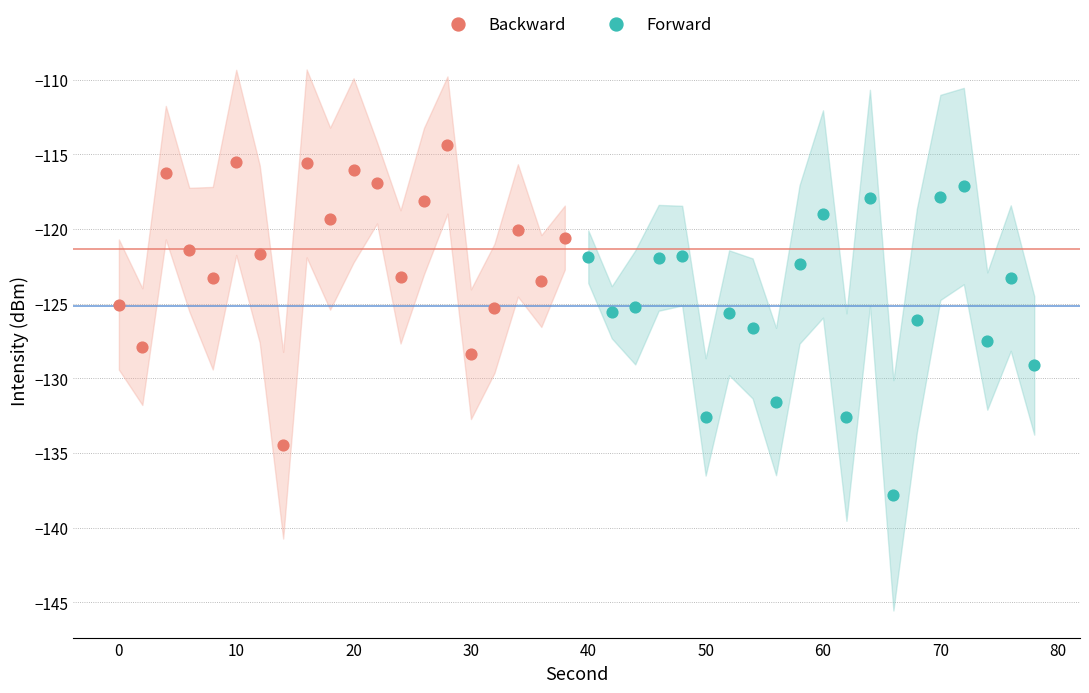

Which series reaches the minimum Y coordinate?

Forward